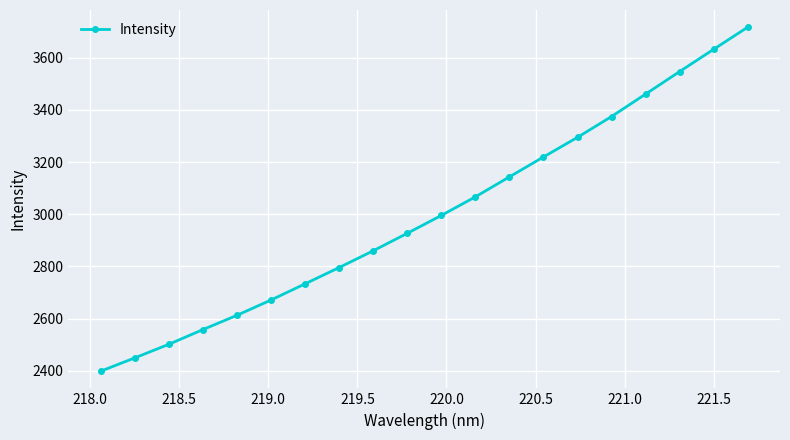

What is the average value?

2997.9